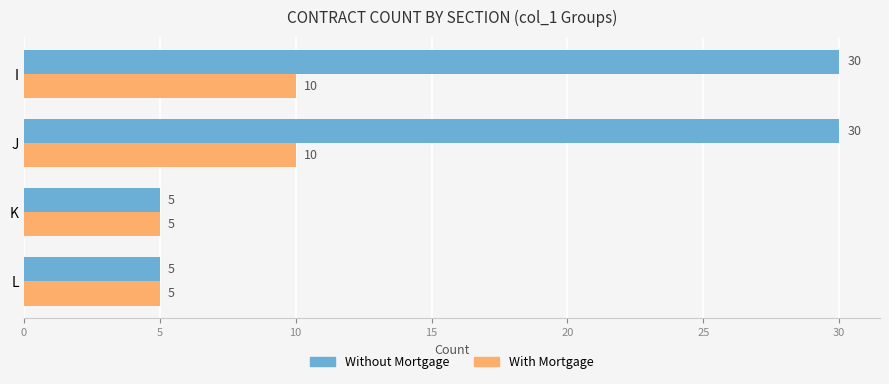

What is the average value of the Without Mortgage series?

18